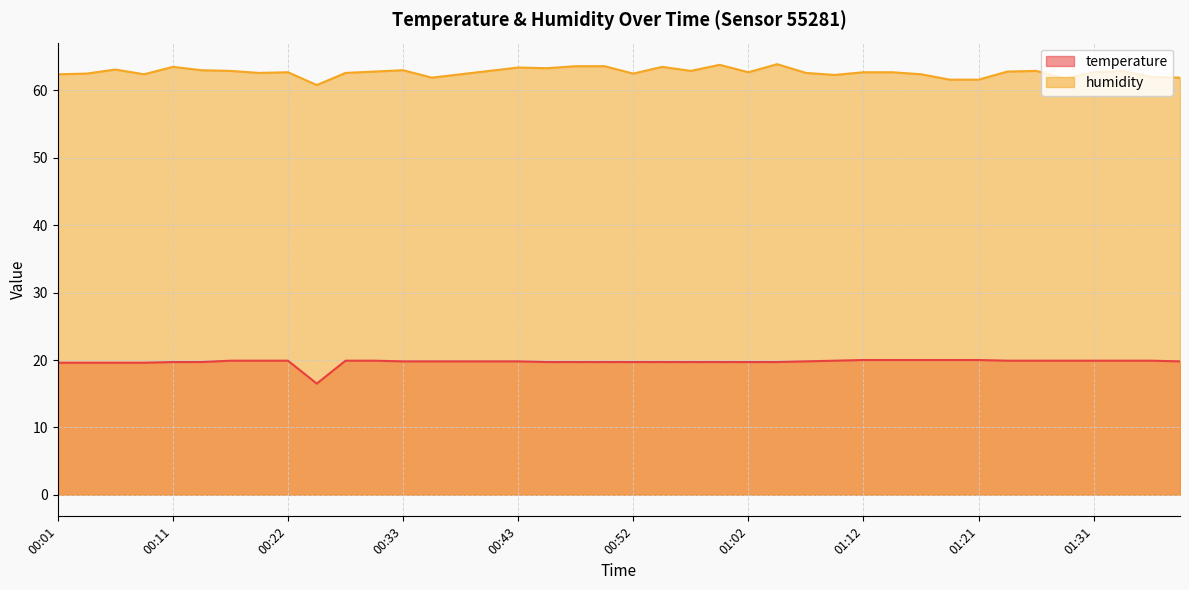

At which label does temperature first exceed 19?

00:01